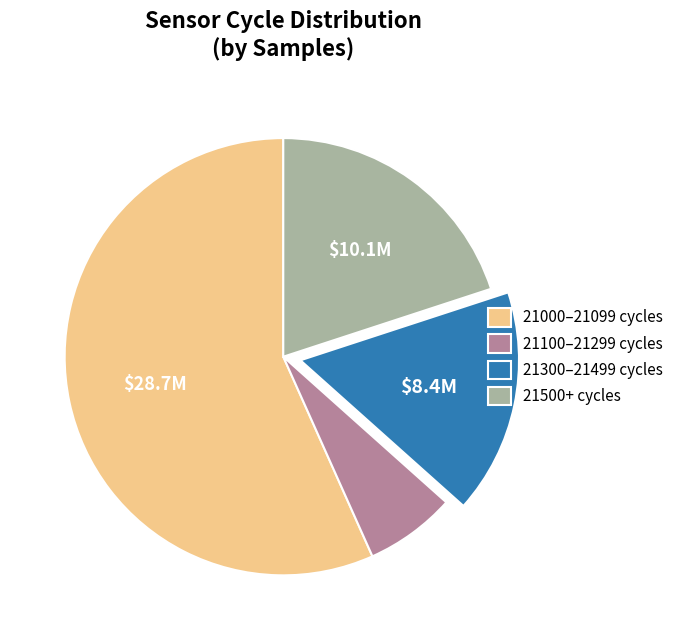

Combined, do 21000–21099 cycles and 21100–21299 cycles account for over 50%?

Yes